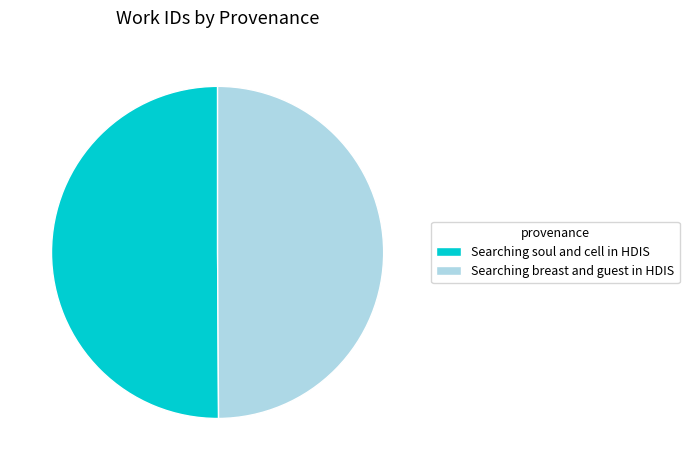

Do Searching soul and cell in HDIS and Searching breast and guest in HDIS together represent more than half of the pie?

Yes